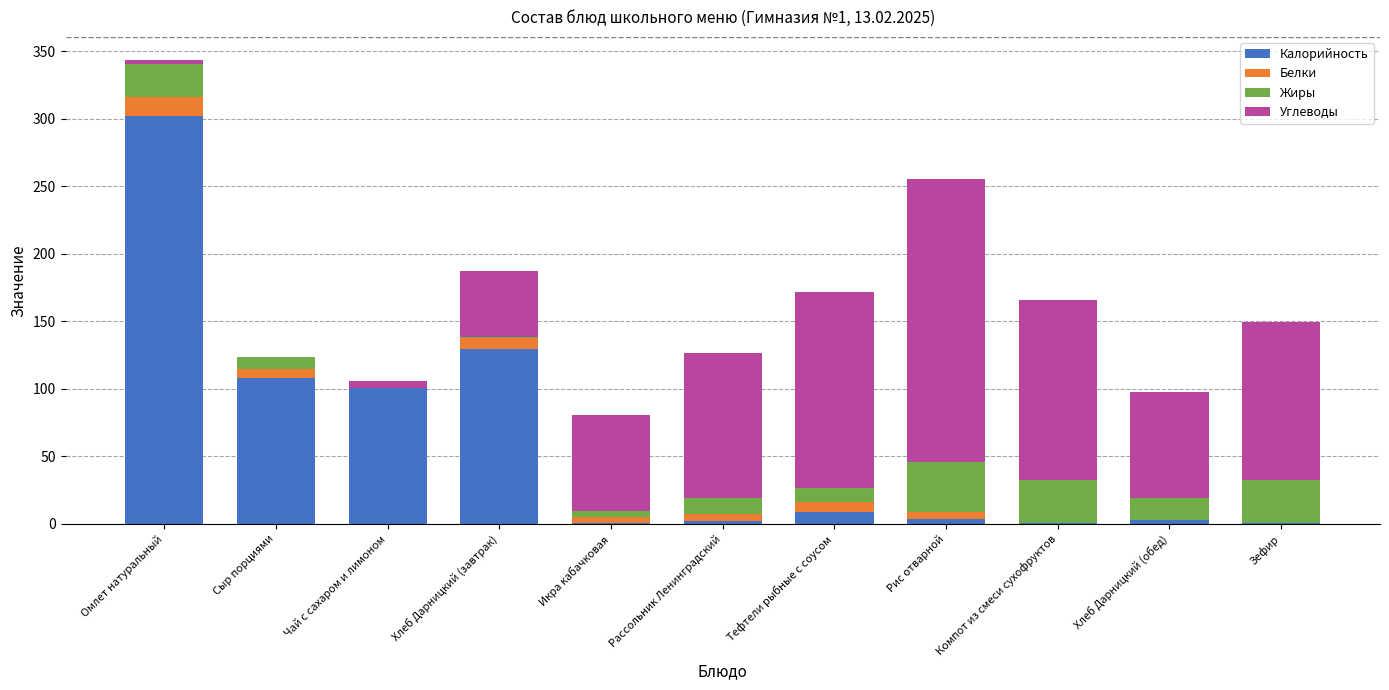

True or false: Калорийность has a value of 37.4 at Сыр порциями.

False